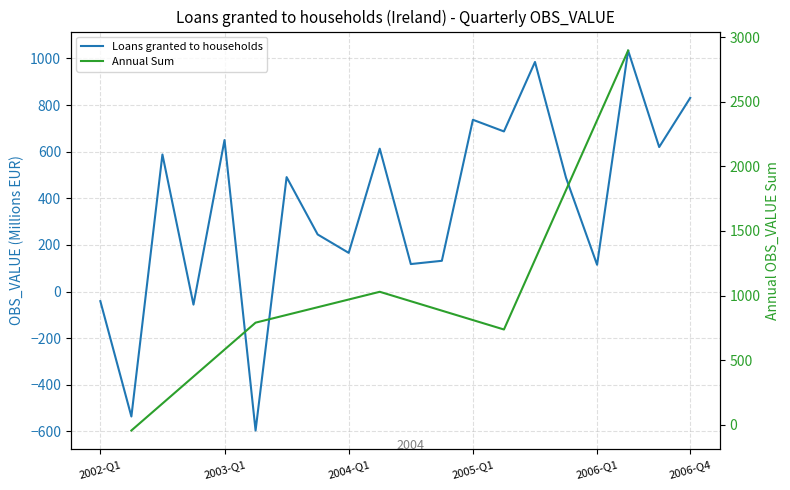

What value does the data have at 2002-Q1, to the nearest 50?

-50